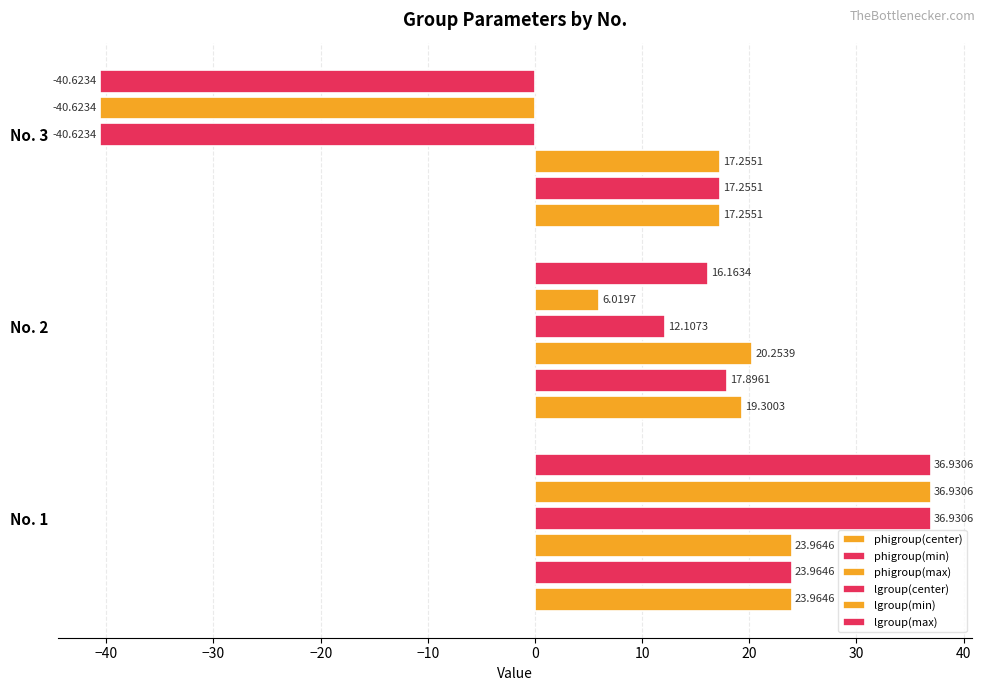

Count the number of data series in this chart.

6